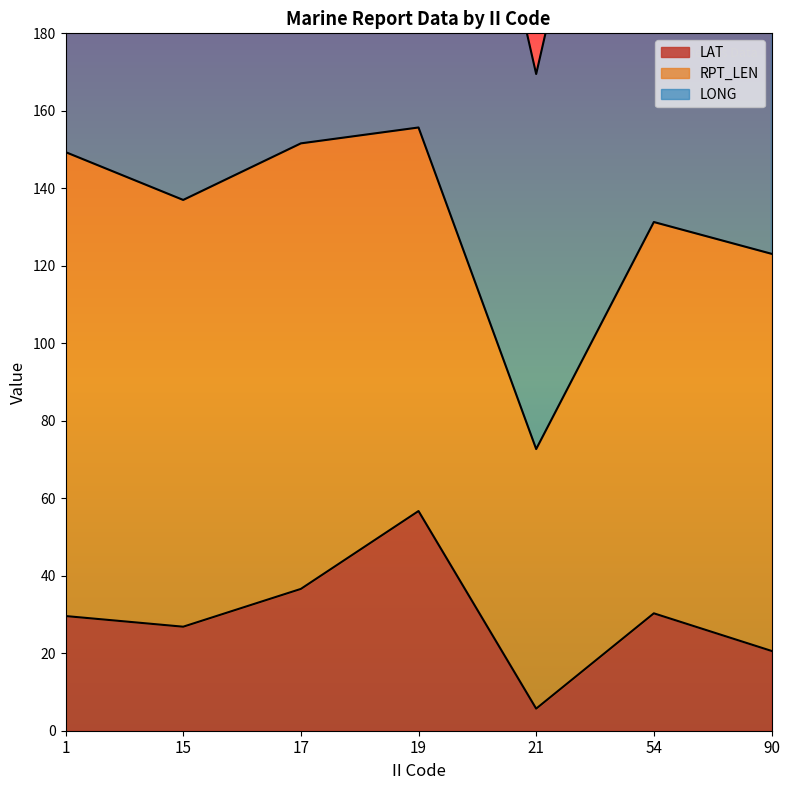

How many interior local peaks does the LAT series have?

2